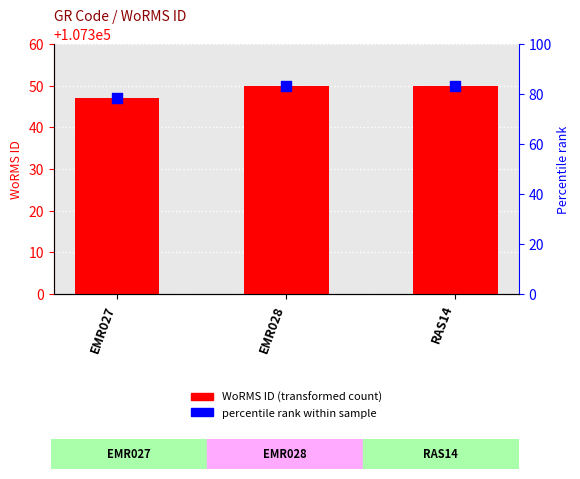

Which series reaches the minimum Y coordinate?

WoRMS ID